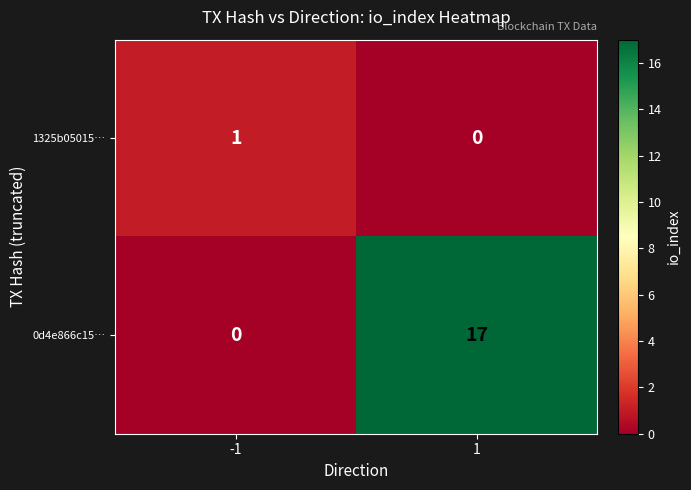

The value of 0d4e866c15… at -1 is 0. True or false?

True